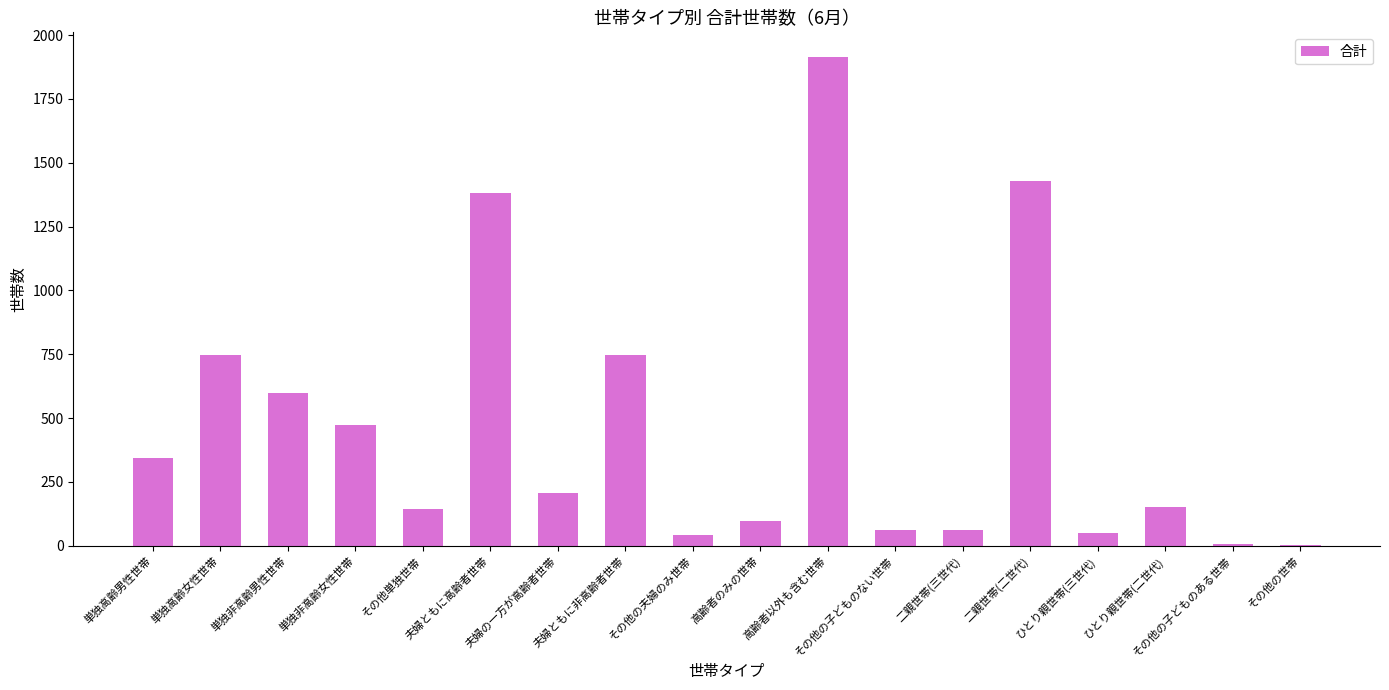

Is it true that the value at 夫婦ともに非高齢者世帯 is 1162?

False